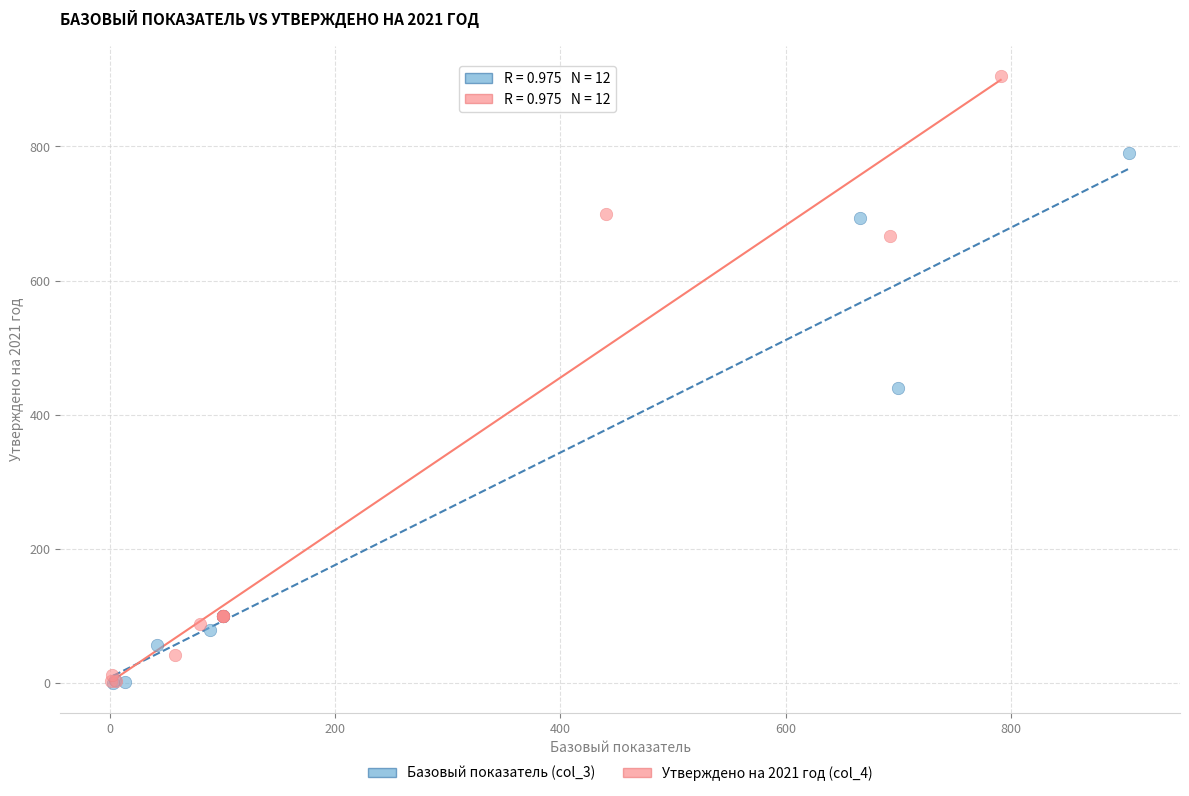

Which series has the widest spread of Y values?

Утверждено на 2021 год (col_4)